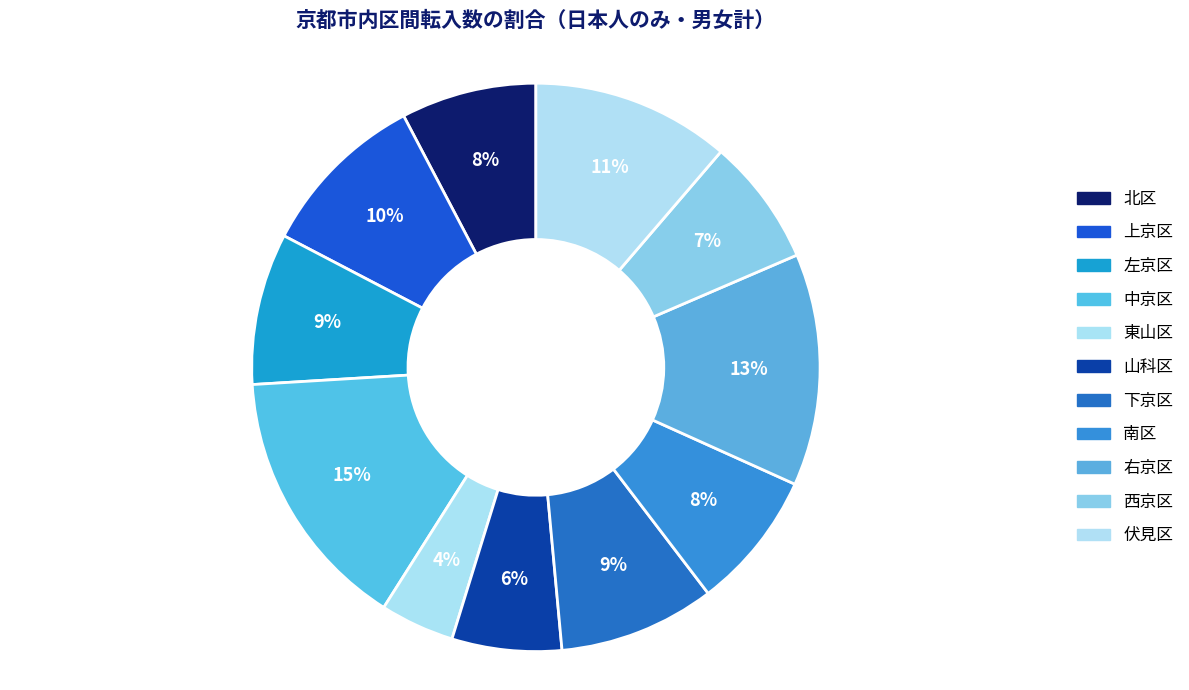

Does 中京区 account for over 50% of the chart?

No